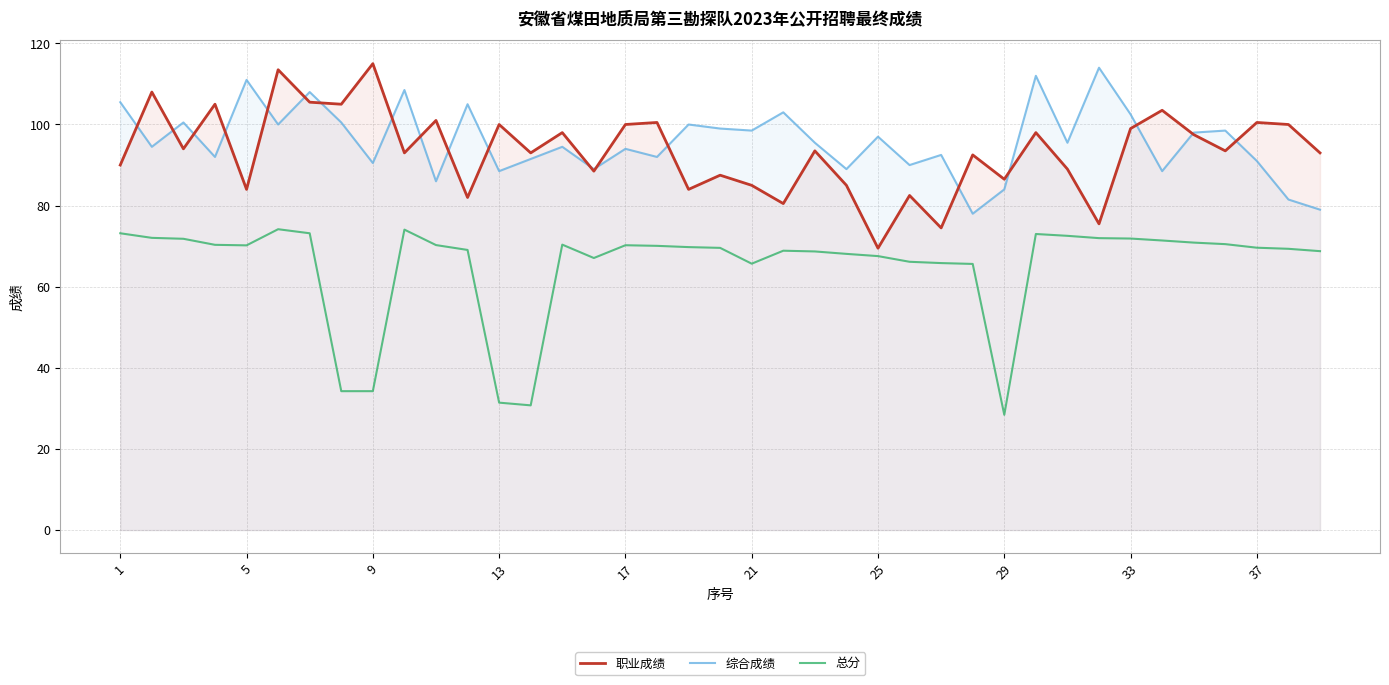

How many data points in 综合成绩 are above 95?

20